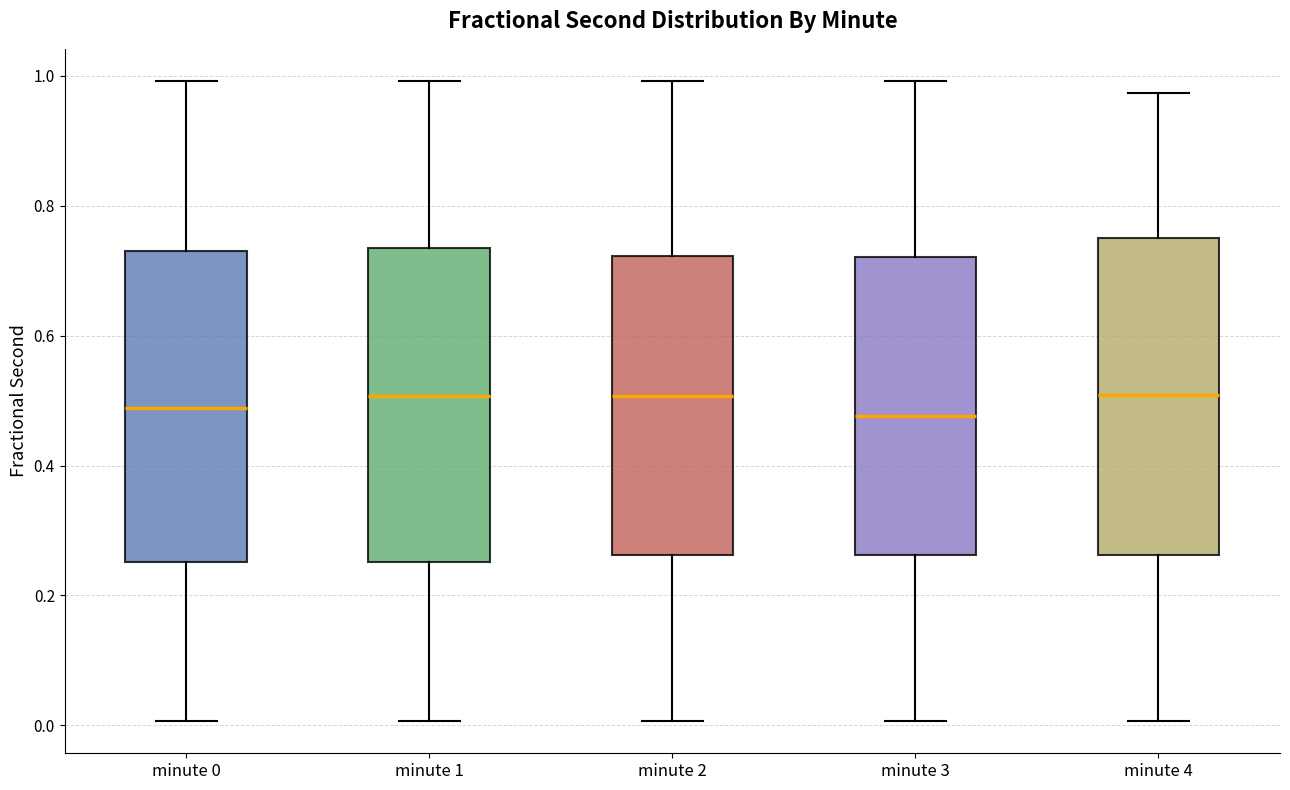

Where does the lower whisker of the box for minute 2 end on the y-axis? The values are not printed on the chart, so give them approximately, as read against the axis.

0.00